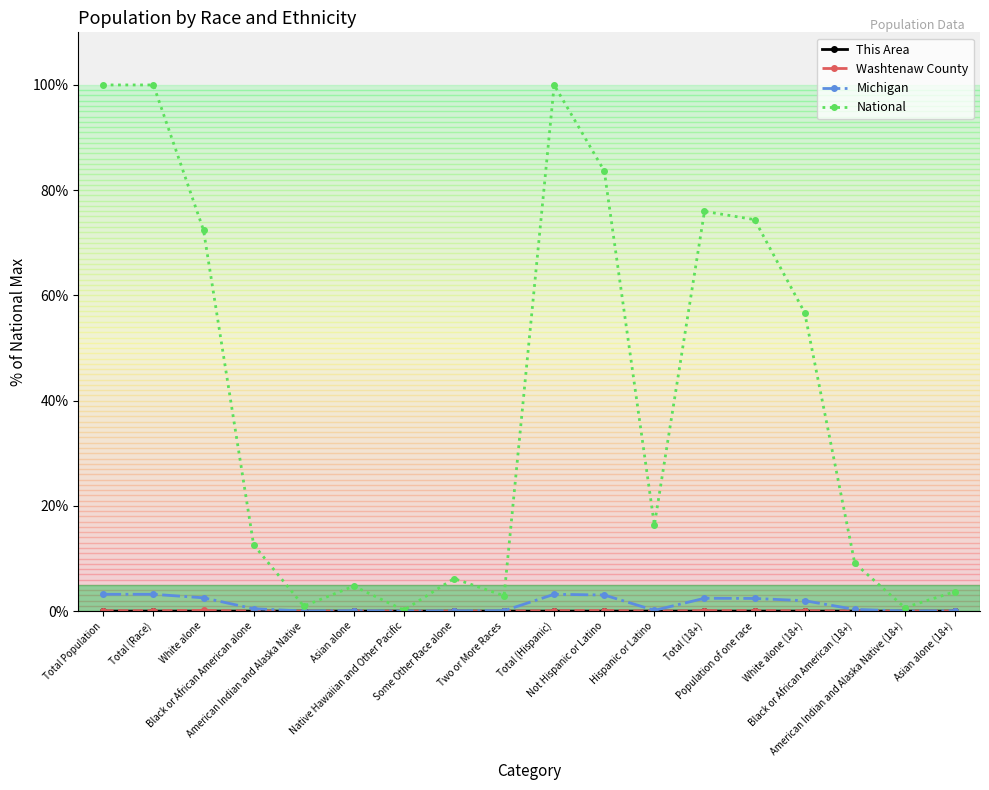

What is the label of the 11th point from the right?

Some Other Race alone